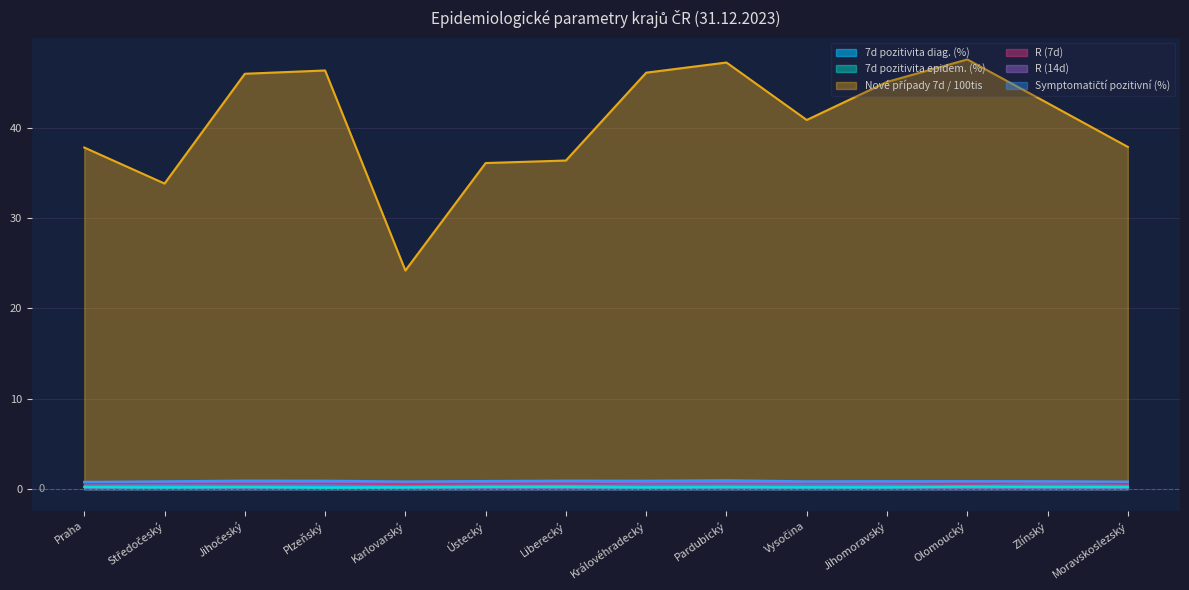

What is the maximum value shown in the chart?

47.6